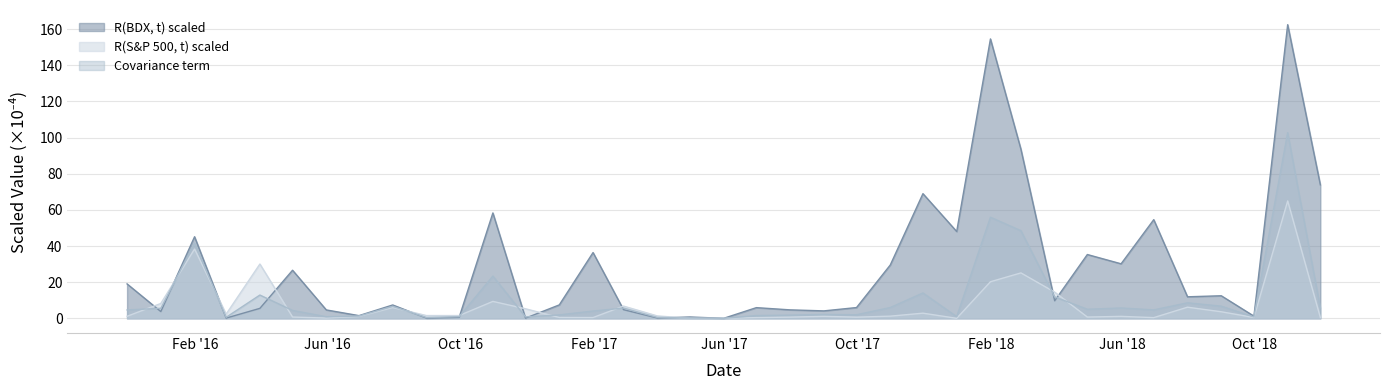

Is it true that R(BDX, t) scaled equals 37.0 at 2016-04-30?

False